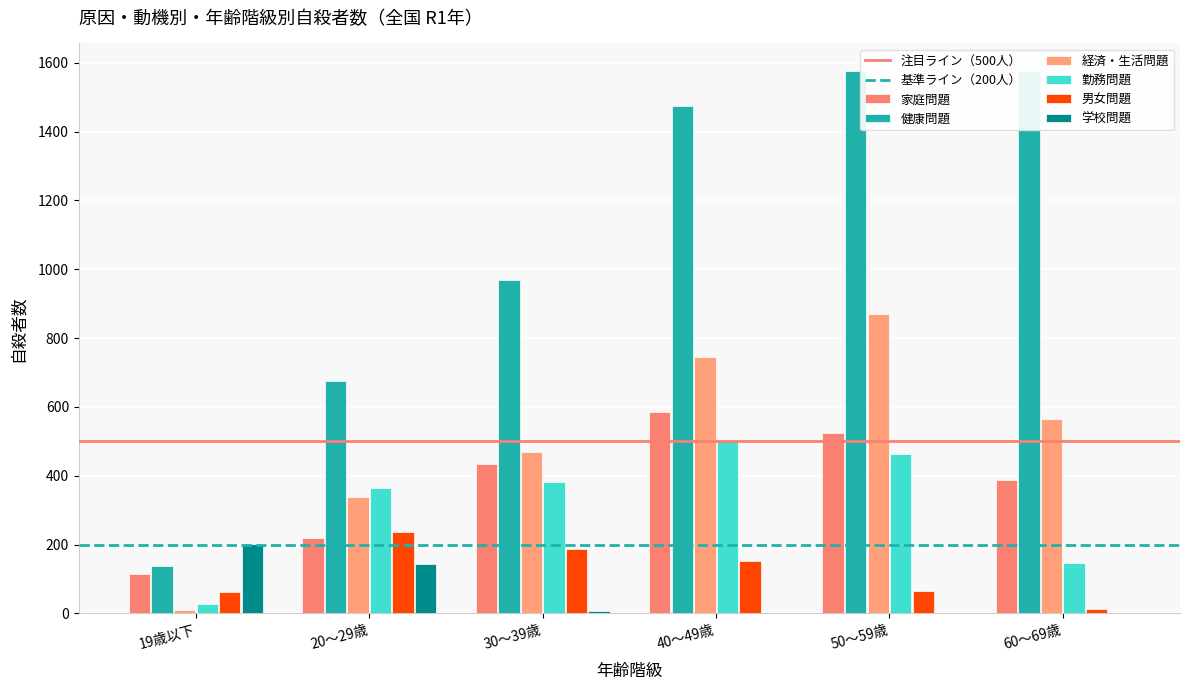

What is the difference between the highest and lowest values at 40～49歳?

1474